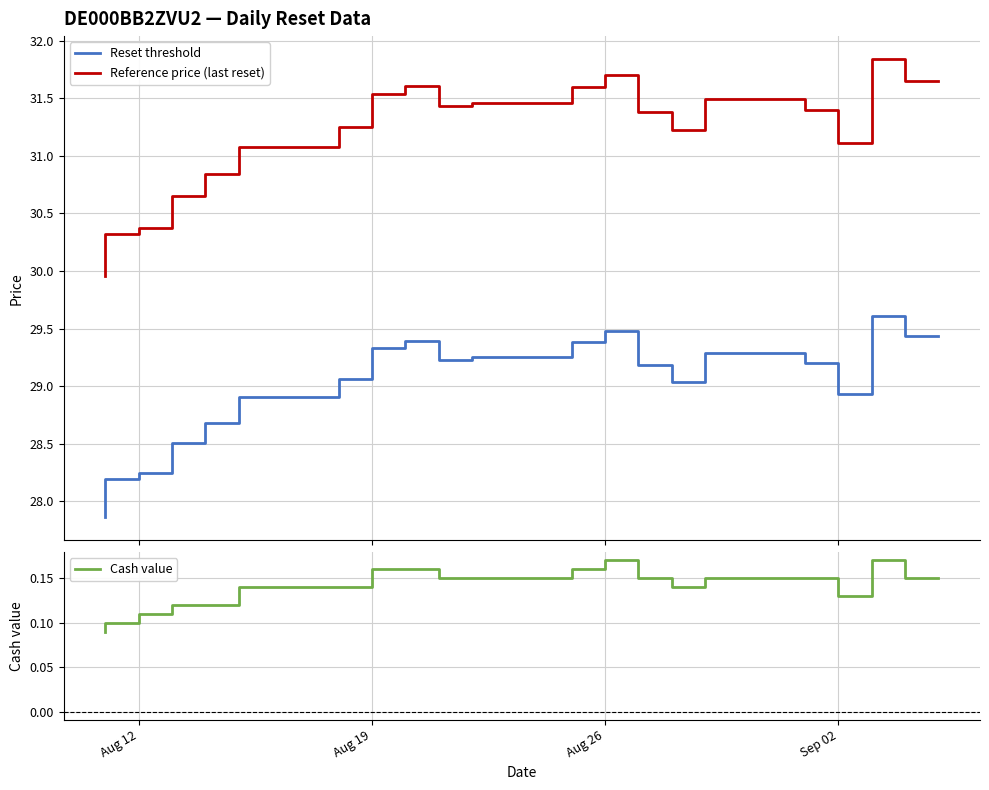

How many lines are shown in the chart?

3